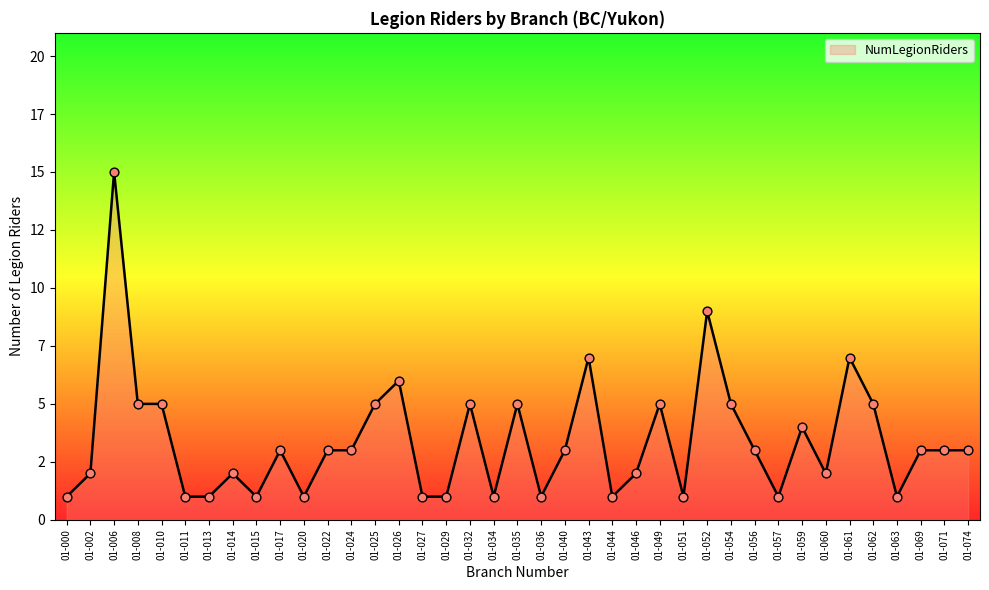

Which has a higher value, 01-063 or 01-006?

01-006